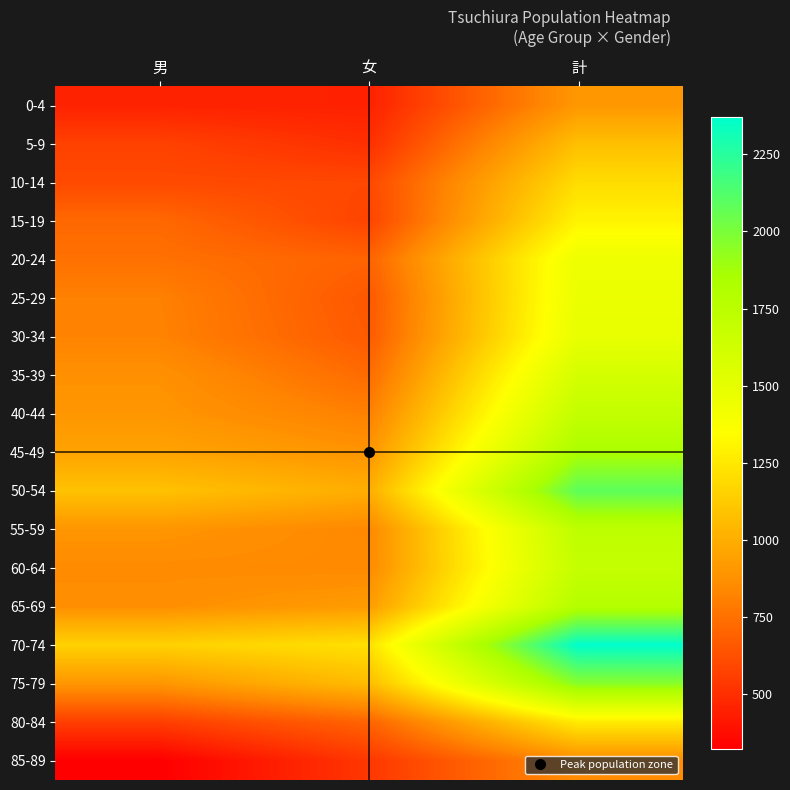

Reading left to right, what are all the values shown in this chart?

0-4: 男=455	女=450	計=905
5-9: 男=573	女=503	計=1076
10-14: 男=604	女=596	計=1200
15-19: 男=719	女=580	計=1299
20-24: 男=750	女=699	計=1449
25-29: 男=812	女=654	計=1466
30-34: 男=818	女=665	計=1483
35-39: 男=877	女=729	計=1606
40-44: 男=899	女=808	計=1707
45-49: 男=956	女=891	計=1847
50-54: 男=1087	女=999	計=2086
55-59: 男=896	女=840	計=1736
60-64: 男=852	女=847	計=1699
65-69: 男=869	女=922	計=1791
70-74: 男=1152	女=1218	計=2370
75-79: 男=898	女=1061	計=1959
80-84: 男=560	女=701	計=1261
85-89: 男=323	女=533	計=856